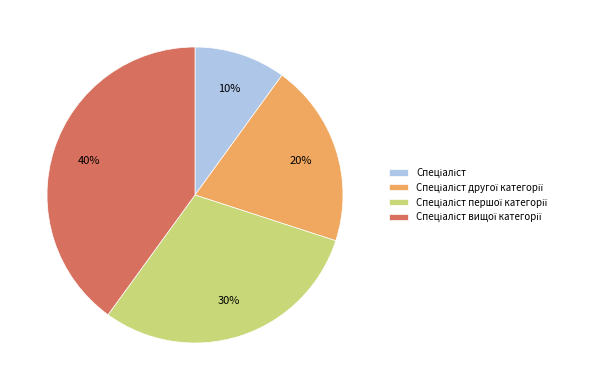

Does any single category account for the majority?

No